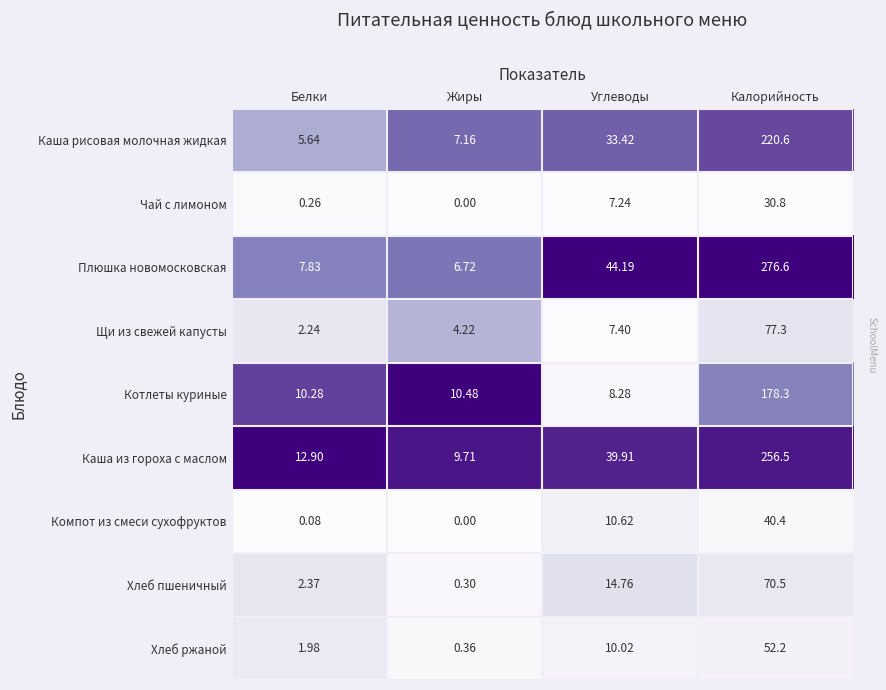

At which label does Котлеты куриные reach its peak?

Калорийность